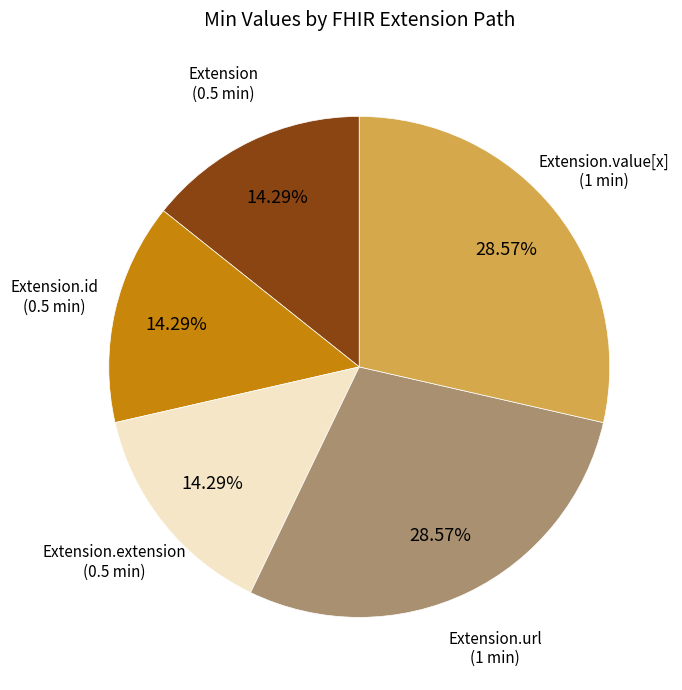

Is there any slice that represents more than half of the pie?

No